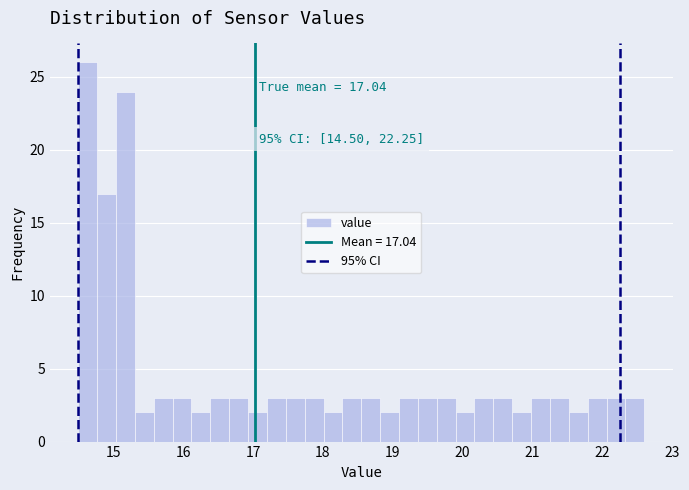

Read against the x-axis, roughly where is the centre of the tallest bar?

14.6